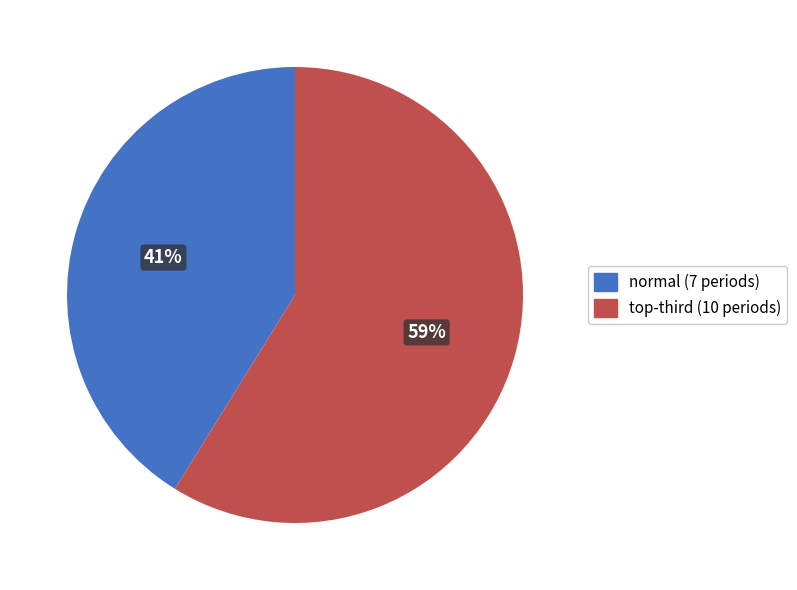

Which slice is the largest?

top-third (10 periods)